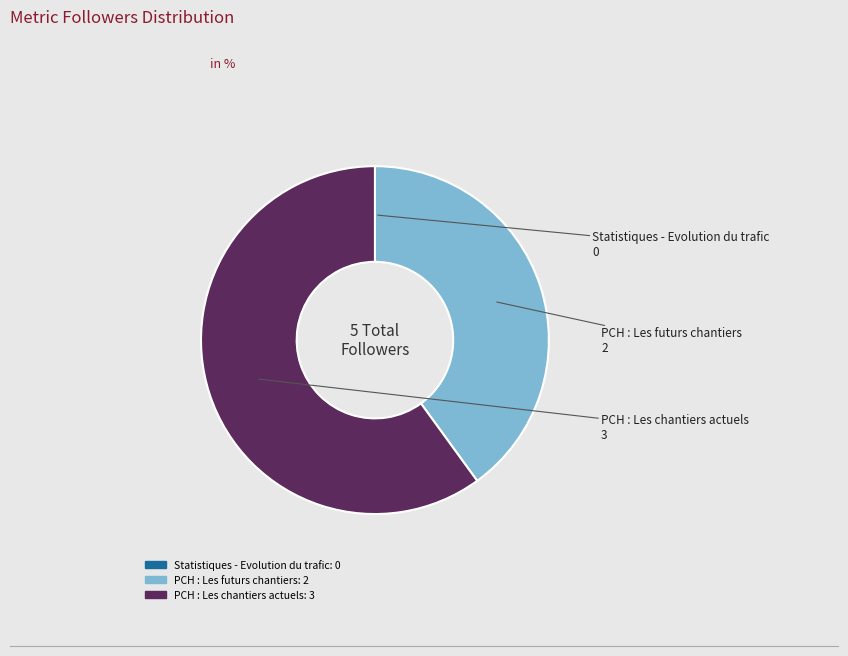

Which category has the biggest portion of the pie?

PCH : Les chantiers actuels